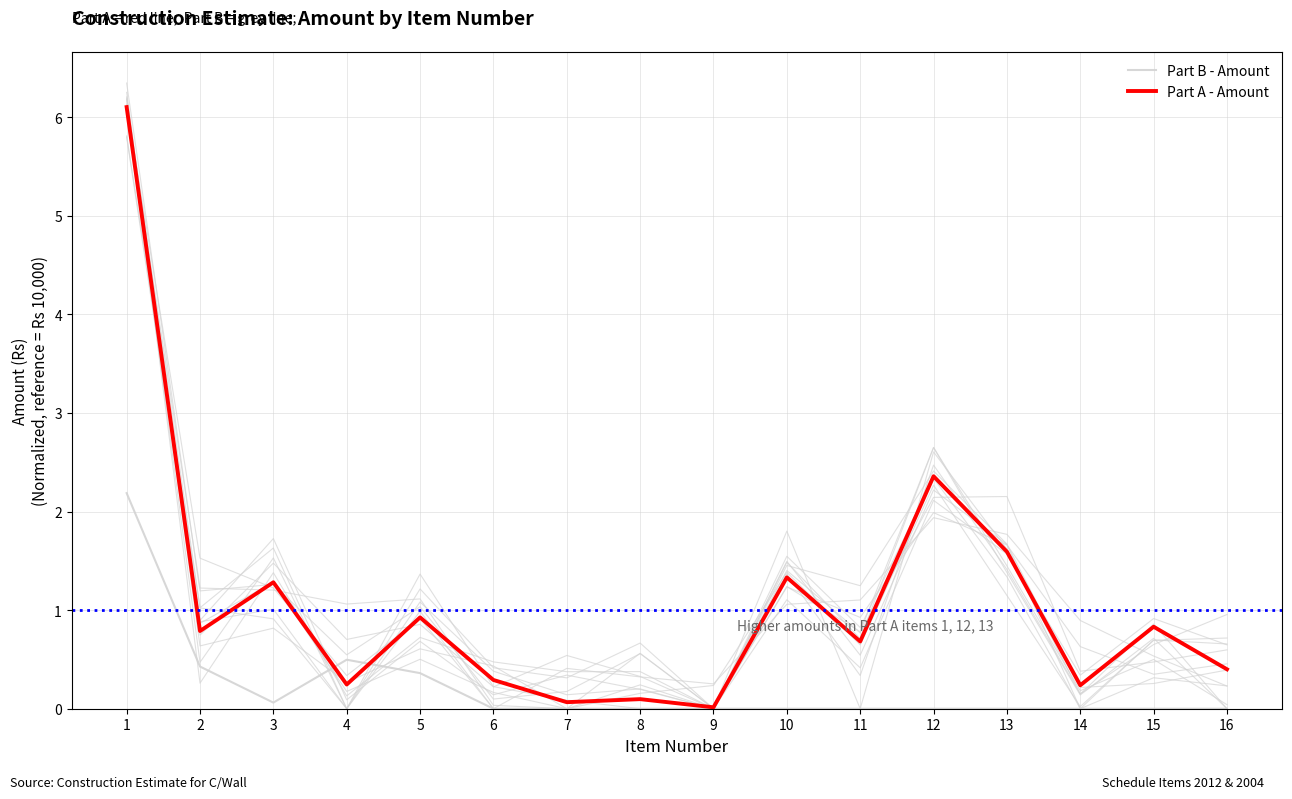

How many series are shown in this chart?

2